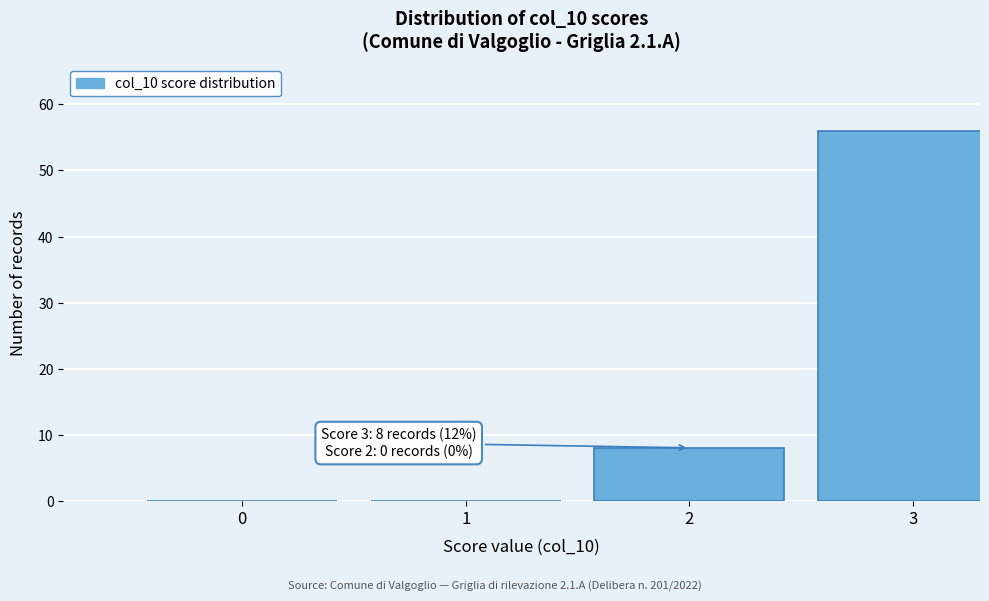

Reading left to right, what are all the values shown in this chart?

0=0	1=0	2=8	3=56